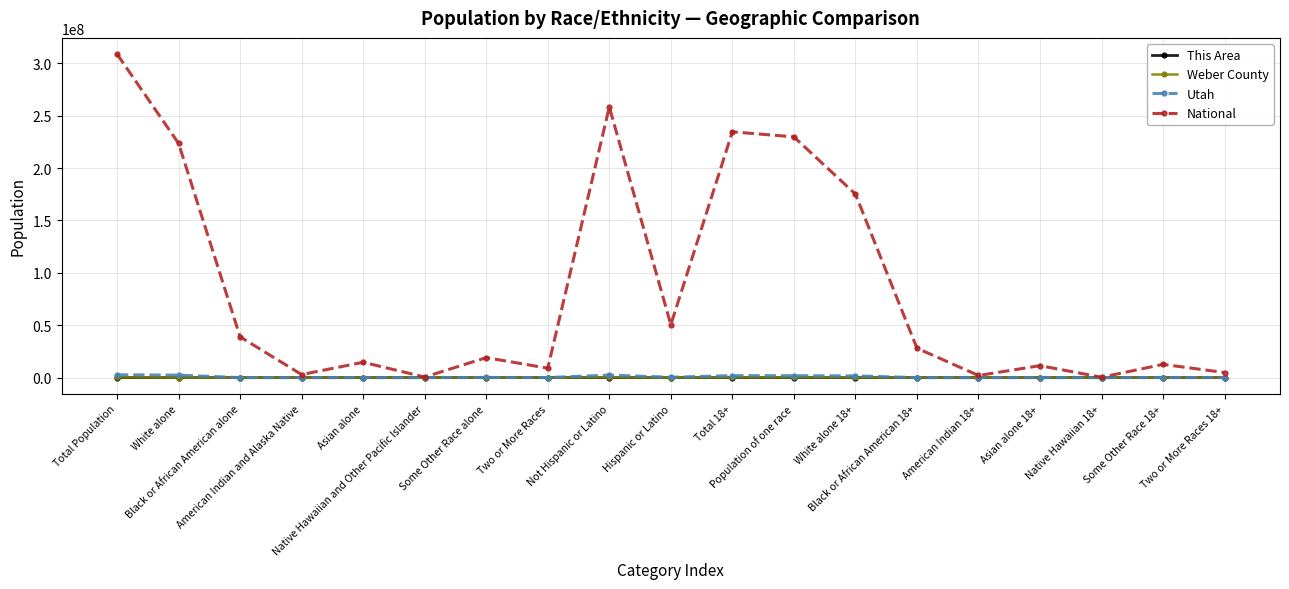

What are all the series names shown in the legend?

This Area, Weber County, Utah, National